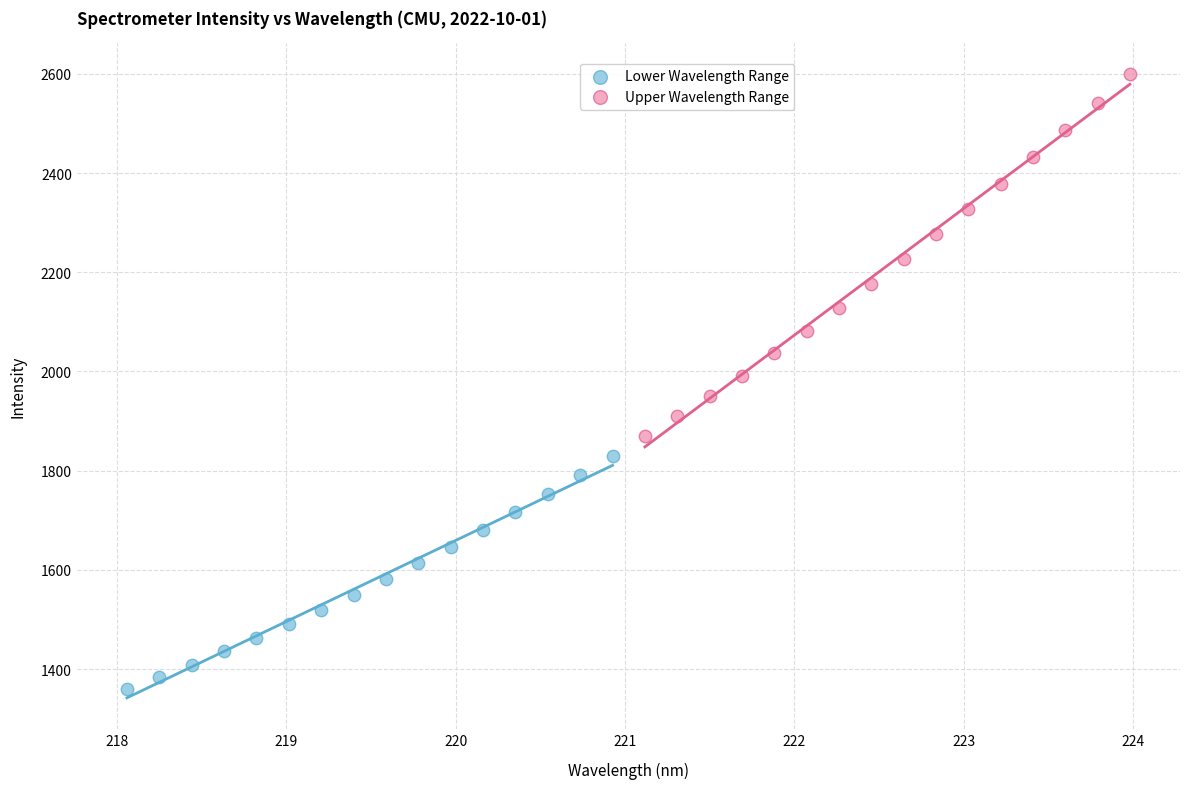

Which series has the largest Y range (max minus min)?

Upper Wavelength Range